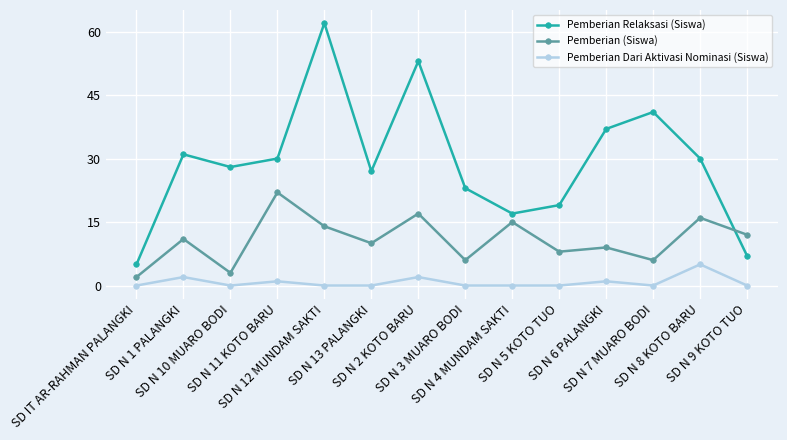

True or false: Pemberian Relaksasi (Siswa) has a value of 5 at SD IT AR-RAHMAN PALANGKI.

True